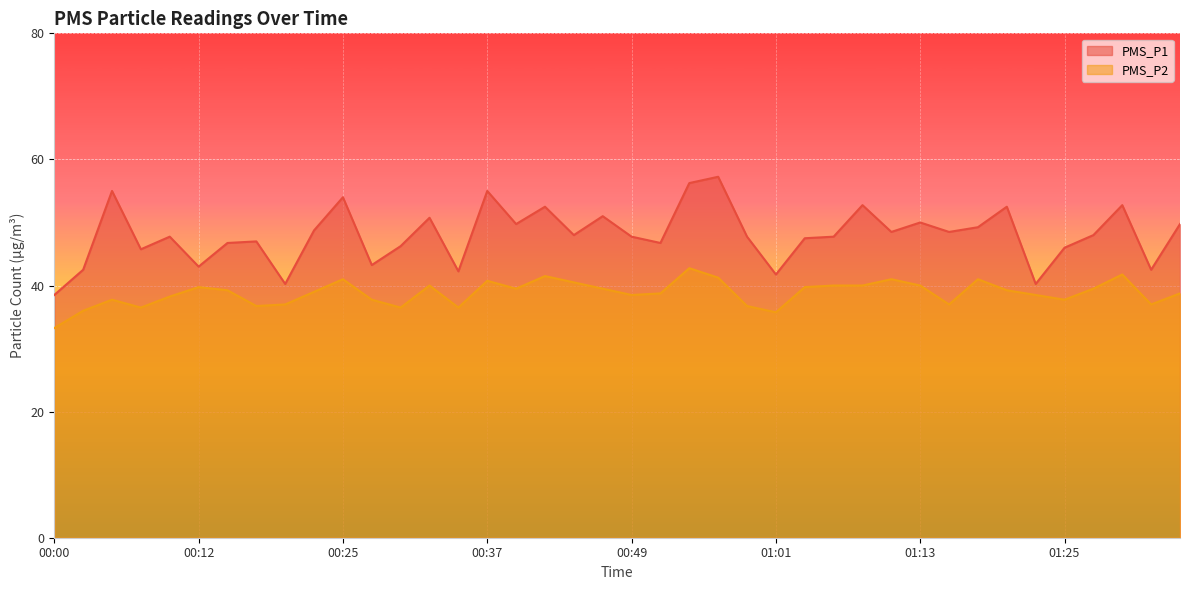

What is the total value across all series at 01:04?

87.2